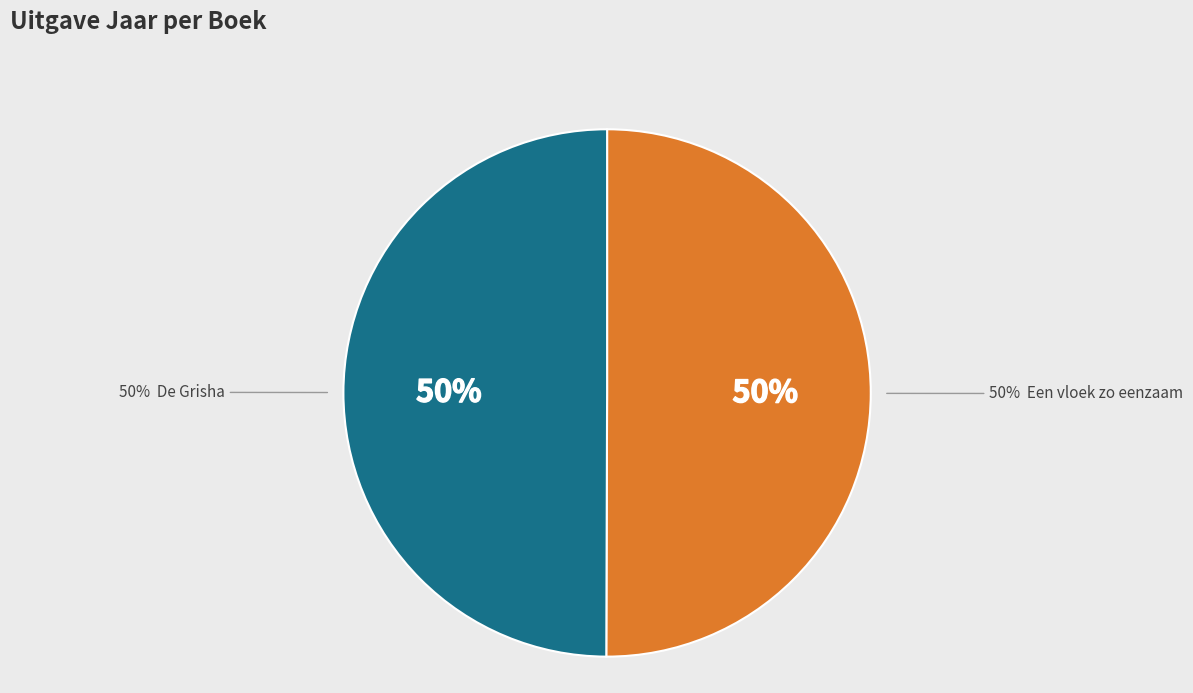

The De Grisha slice represents 39% of the pie. True or false?

False